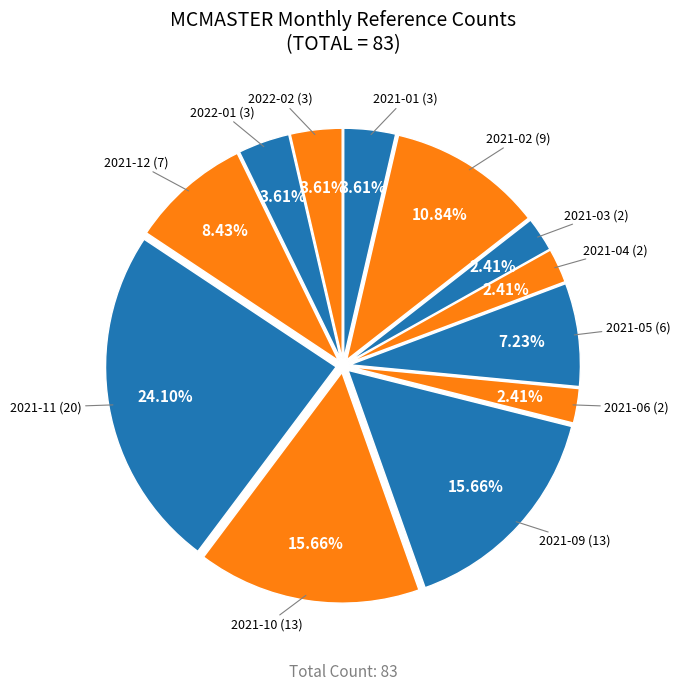

How many slices are in this pie chart?

12